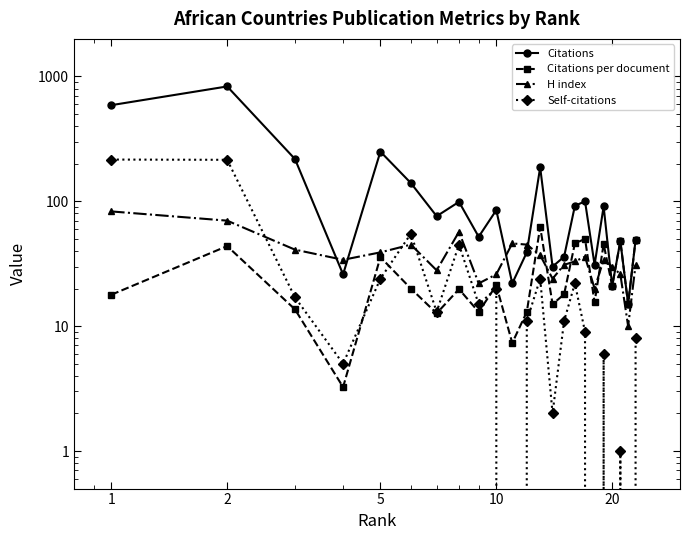

At which label does Citations per document first exceed 19?

2